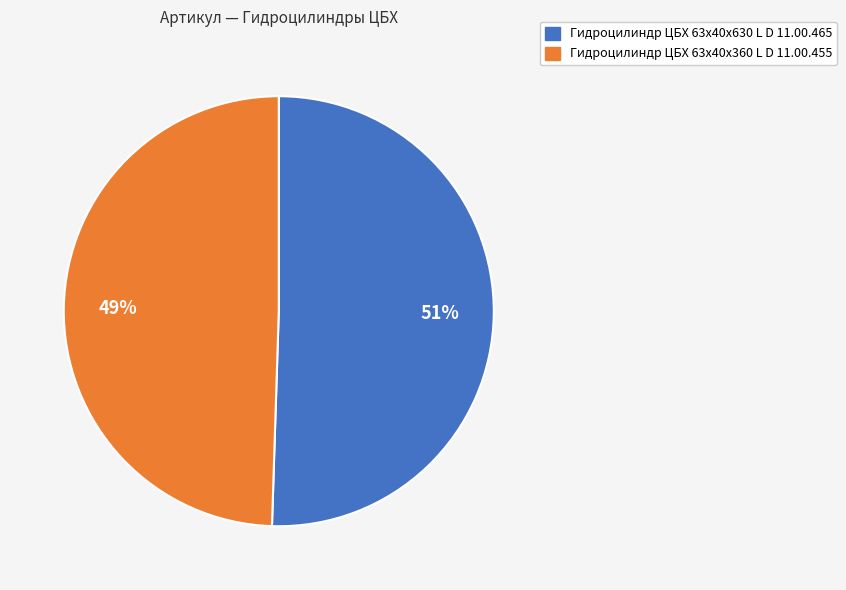

What percentage is the Гидроцилиндр ЦБХ 63х40х630 L D 11.00.465 slice, to the nearest percent?

51%